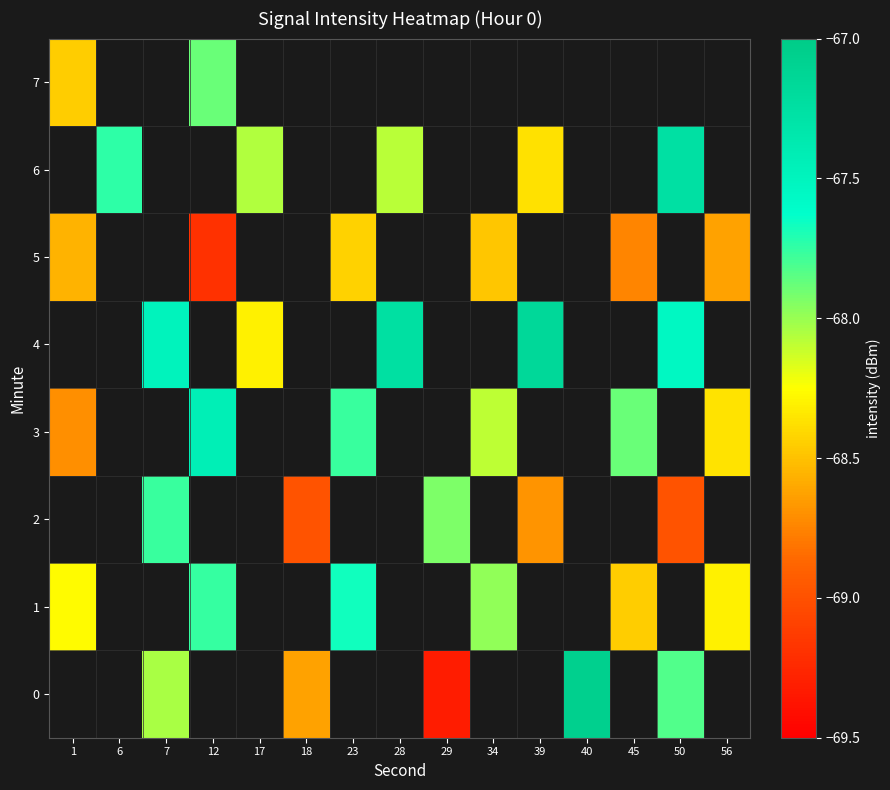

At which label does row_6 first exceed -68?

6